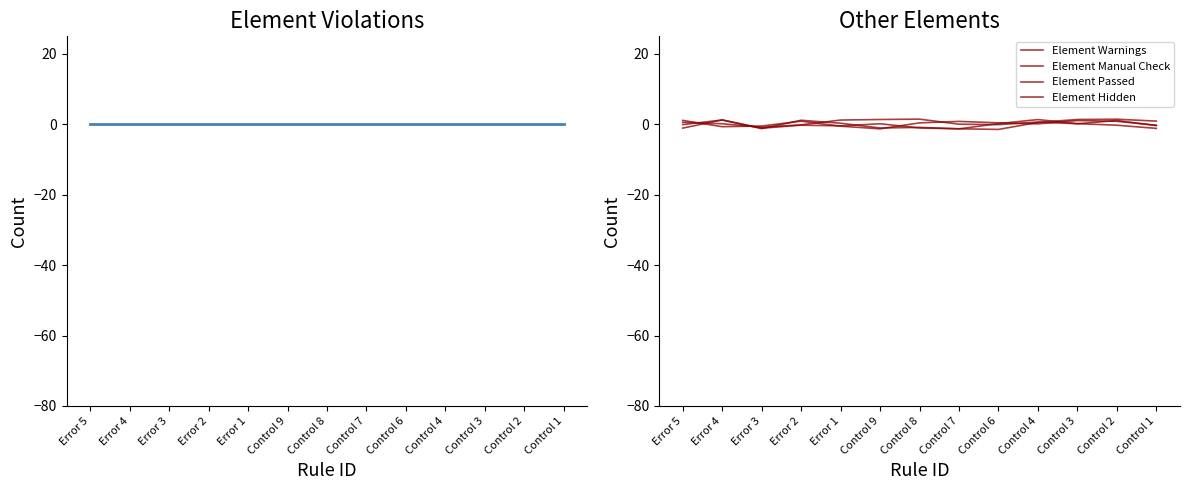

At Error 5, list the series in order from smallest to largest.

Element Manual Check, Element Passed, Element Violations, Element Hidden, Element Warnings